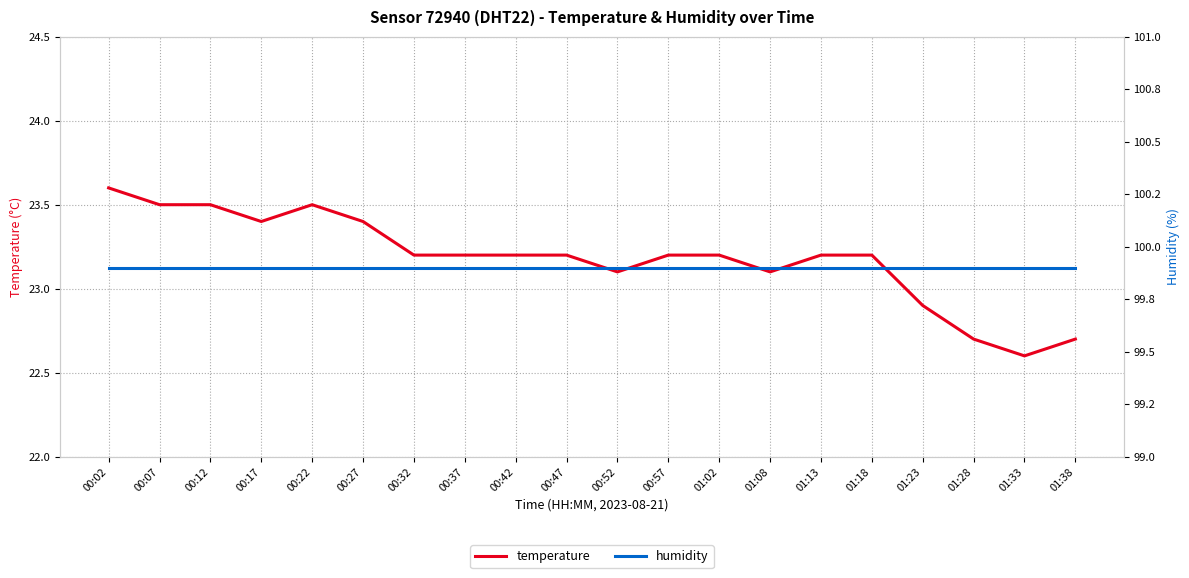

How many data points does each series have?

20